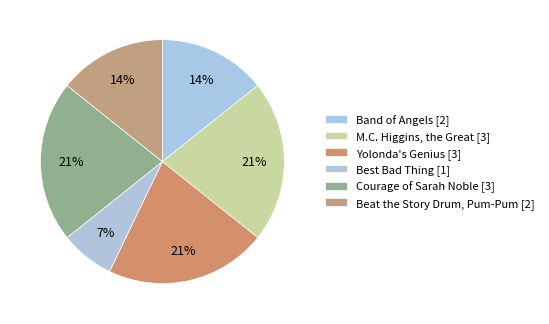

Between Beat the Story Drum, Pum-Pum and Best Bad Thing, which is larger?

Beat the Story Drum, Pum-Pum